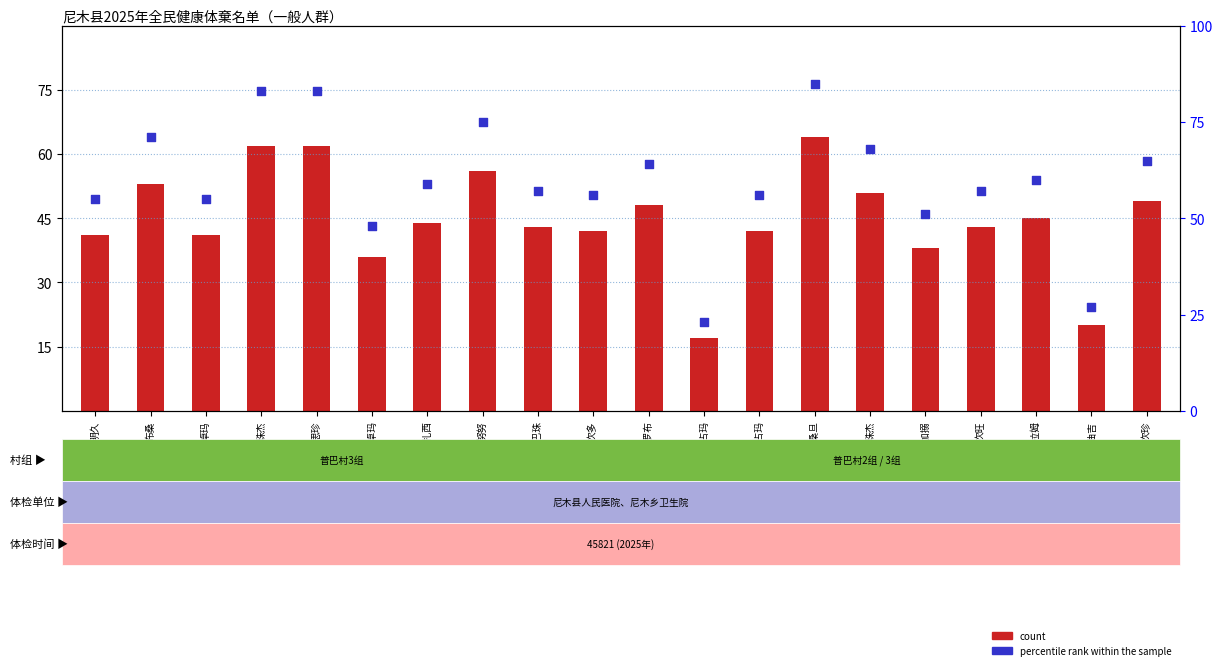

What is the total value across all series at 明久?

96